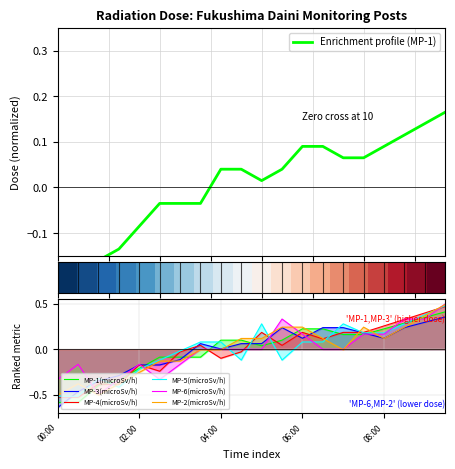

True or false: MP-1(microSv/h) and MP-4(microSv/h) cross at least once.

True